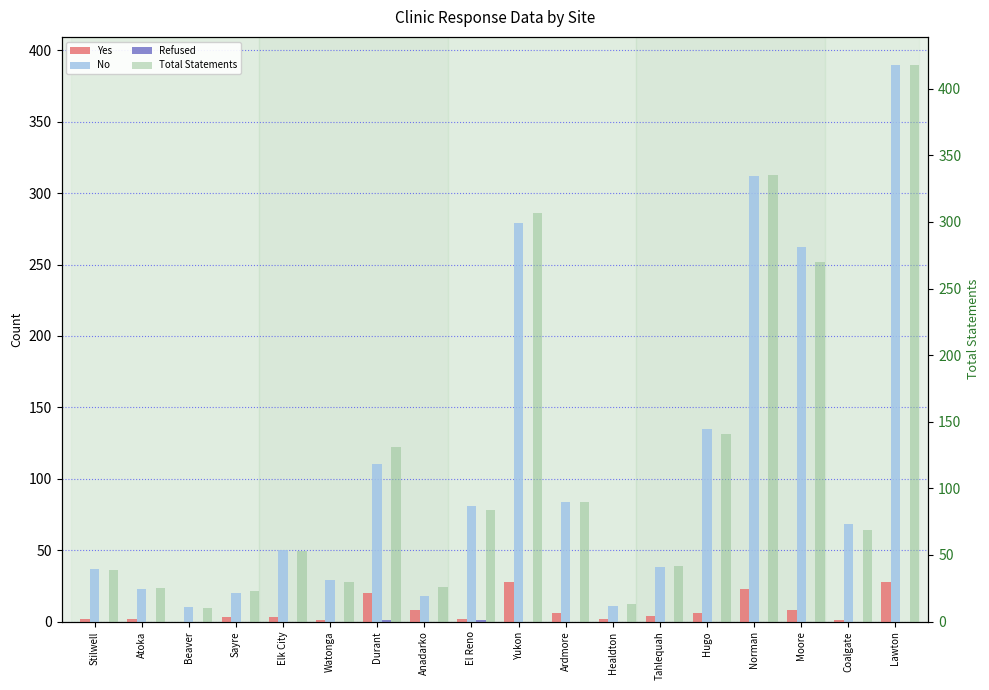

Reading left to right, extract all data points from this chart.

Yes: 2	2	0	3	3	1	20	8	2	28	6	2	4	6	23	8	1	28
No: 37	23	10	20	50	29	110	18	81	279	84	11	38	135	312	262	68	390
Refused: 0	0	0	0	0	0	1	0	1	0	0	0	0	0	0	0	0	0
Total Statements: 39	25	10	23	53	30	131	26	84	307	90	13	42	141	335	270	69	418